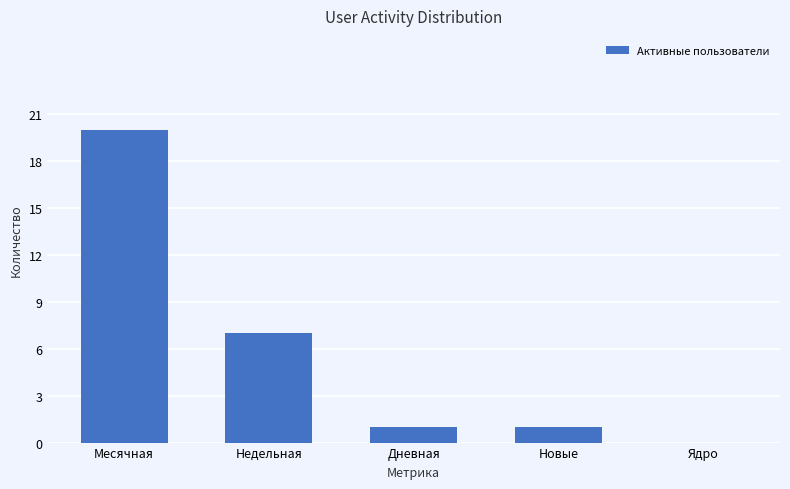

At which label is the value closest to 10?

Недельная